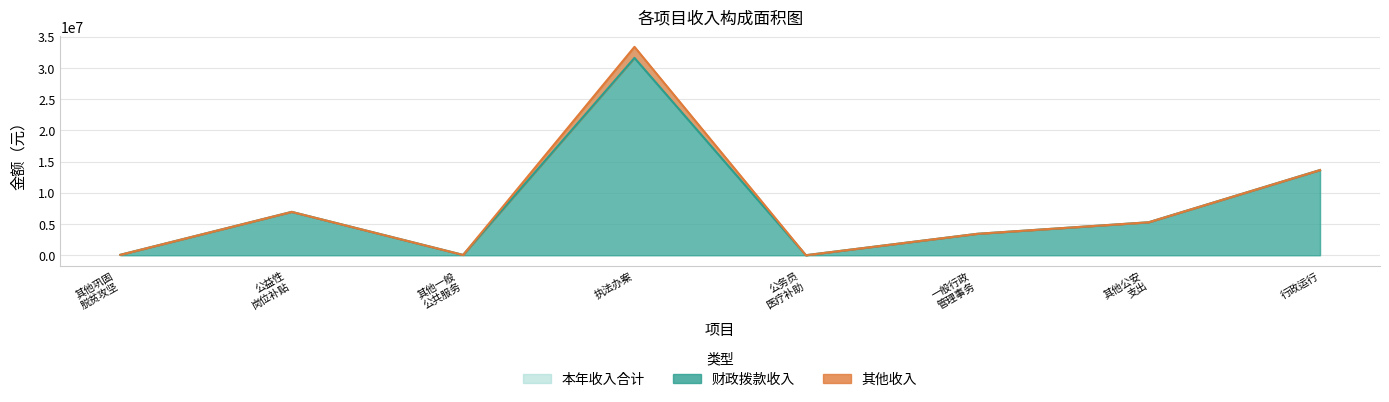

The 本年收入合计 series shows 20384285.2 at 行政运行. True or false?

False